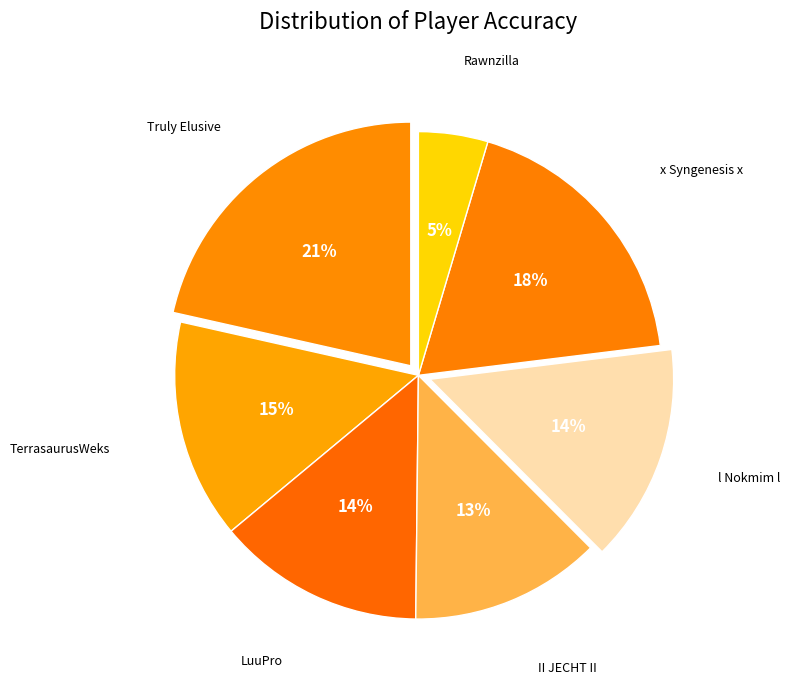

How many slices are in this pie chart?

7